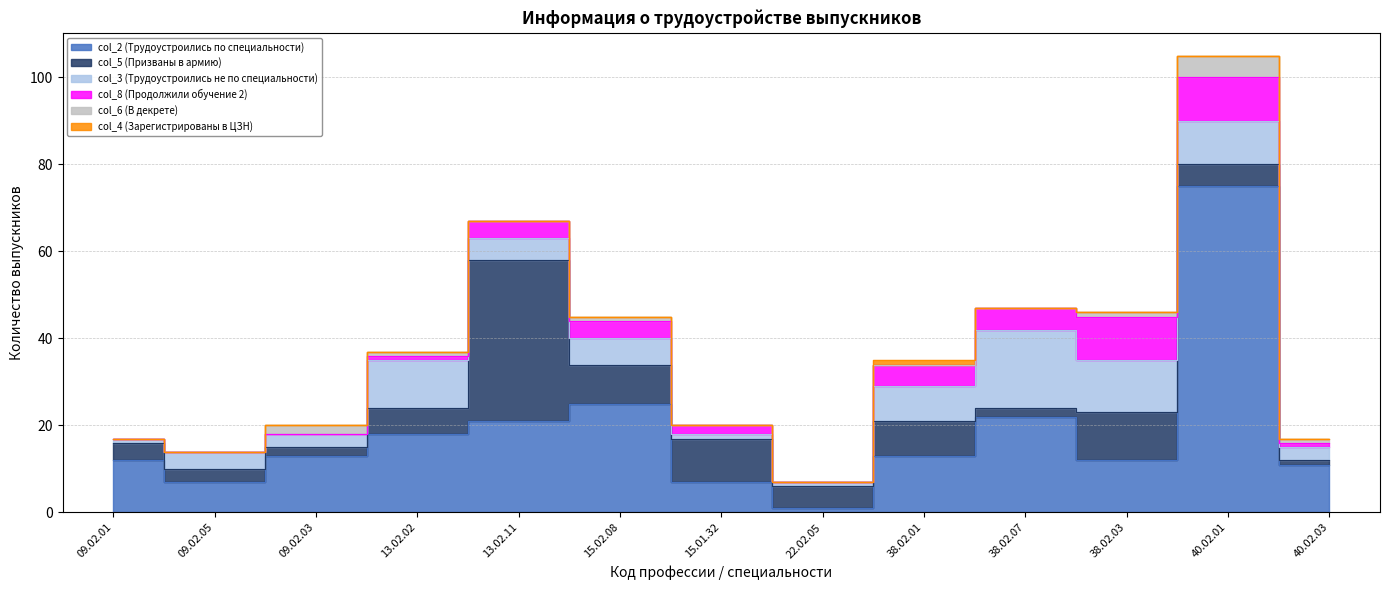

What position from the left is 38.02.03?

11